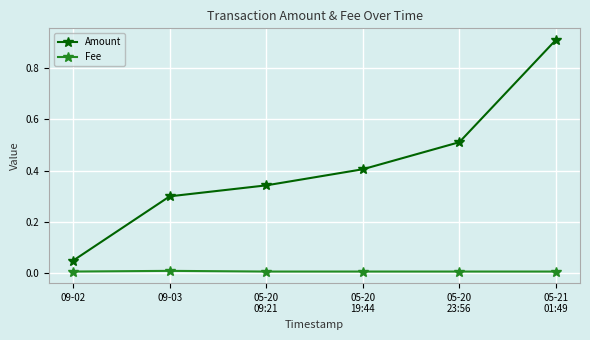

At which label does Amount reach its minimum?

09-02